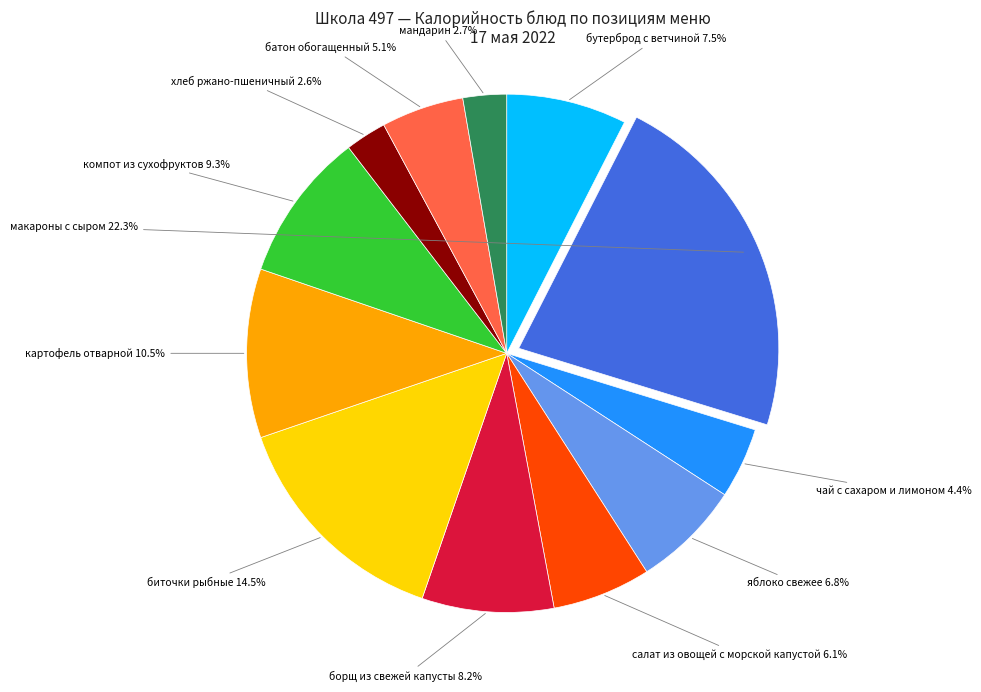

Does any single category account for the majority?

No